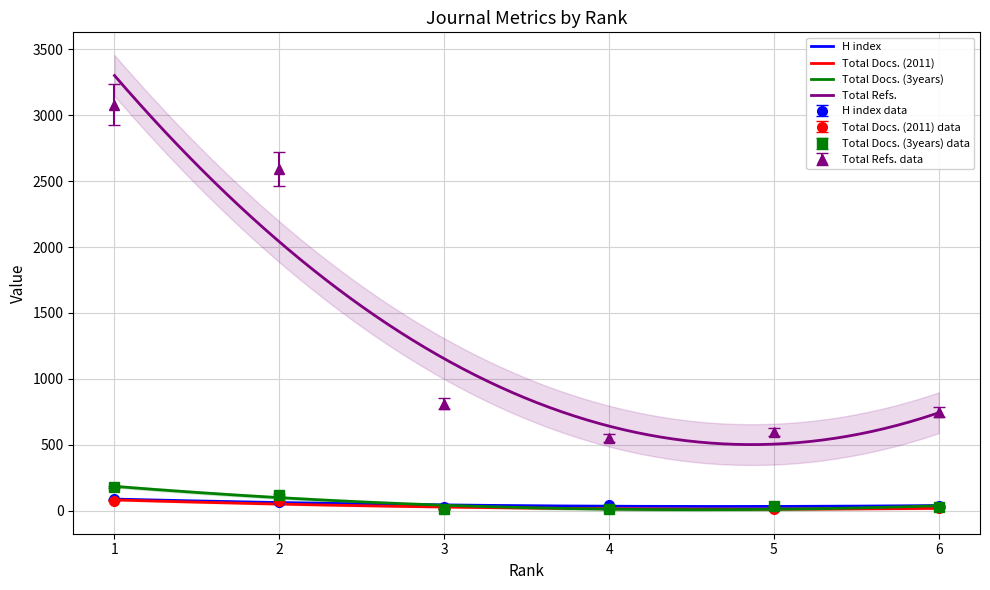

At which label does Total Docs. (2011) reach its minimum?

4